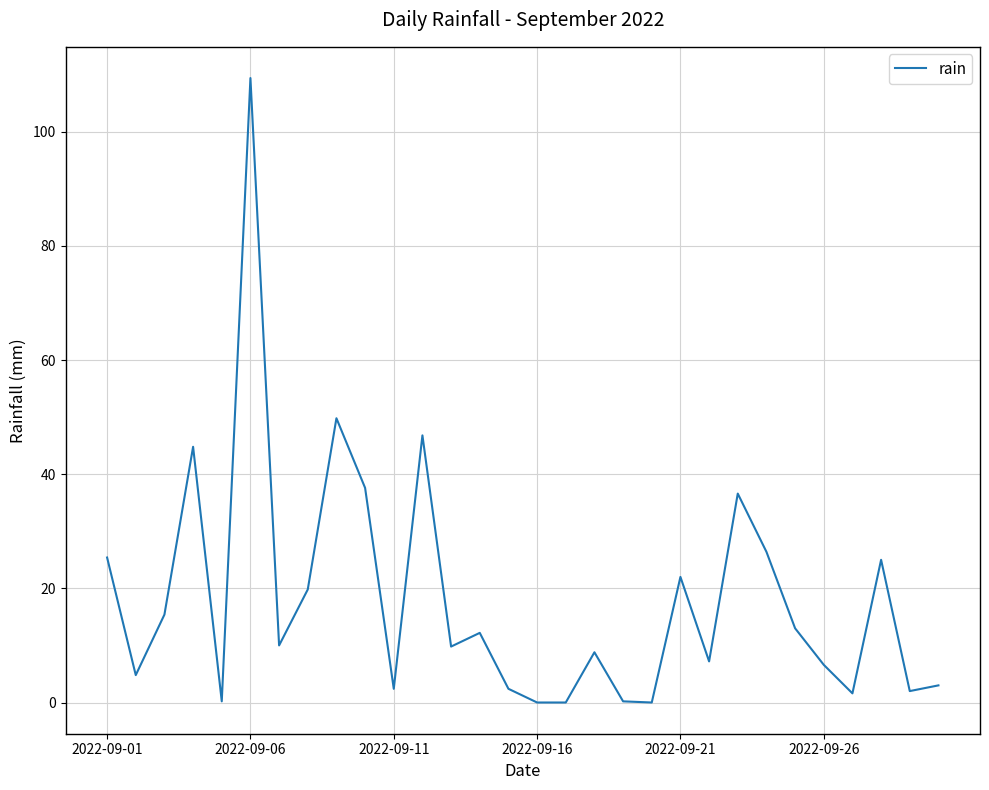

What is the difference between the maximum and minimum values?

109.4